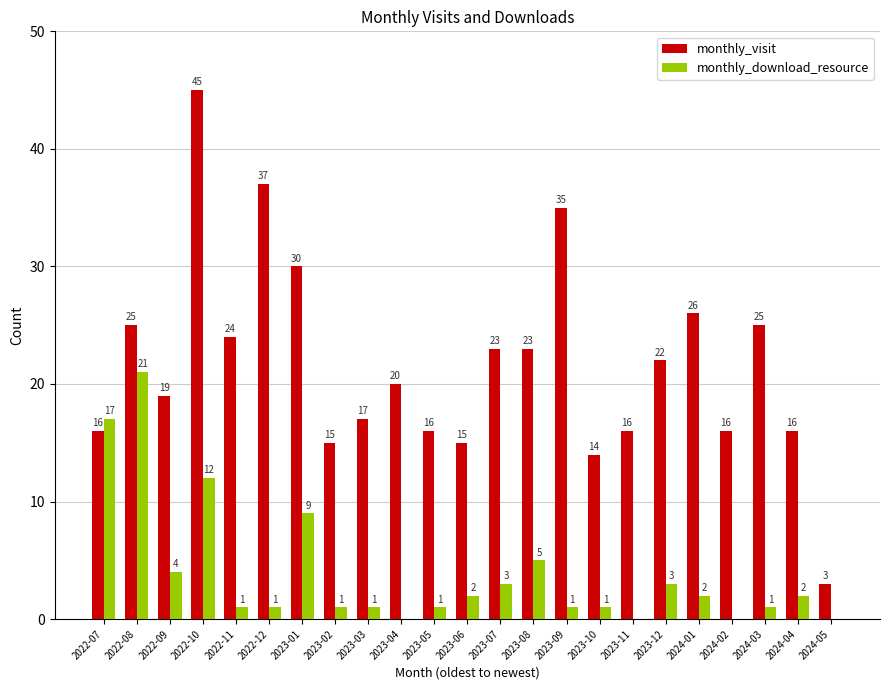

Is the value of monthly_visit at 2023-03 greater than the value of monthly_download_resource at 2023-05?

Yes